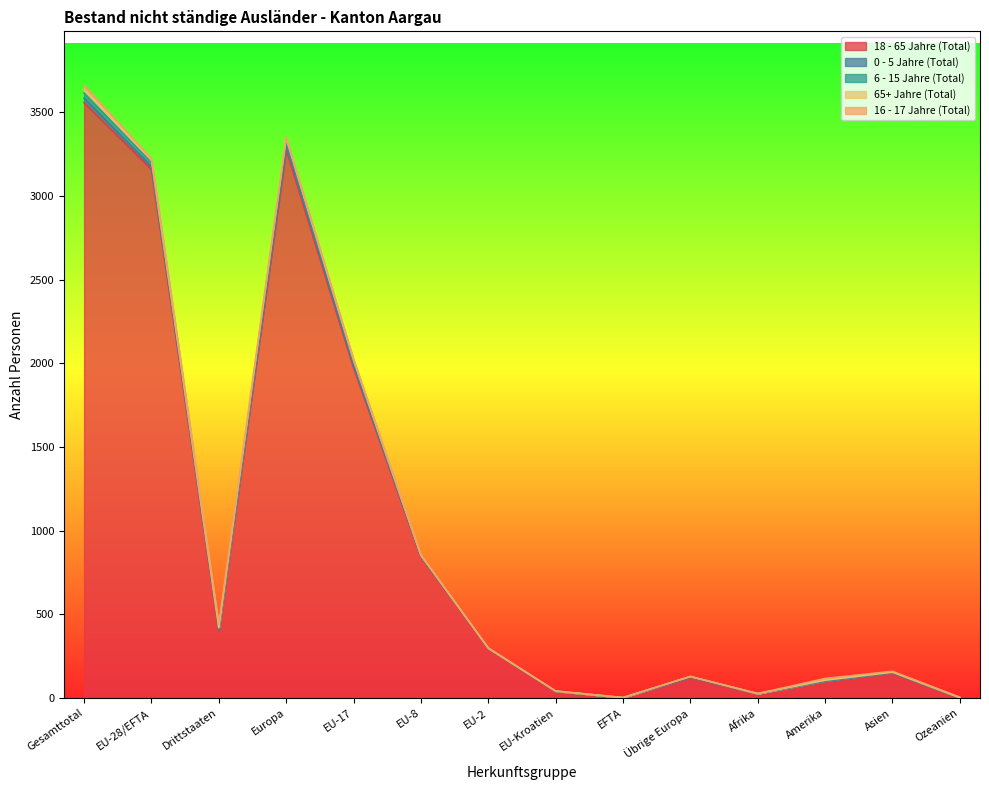

At which category is the sum across all series the highest?

Gesamttotal